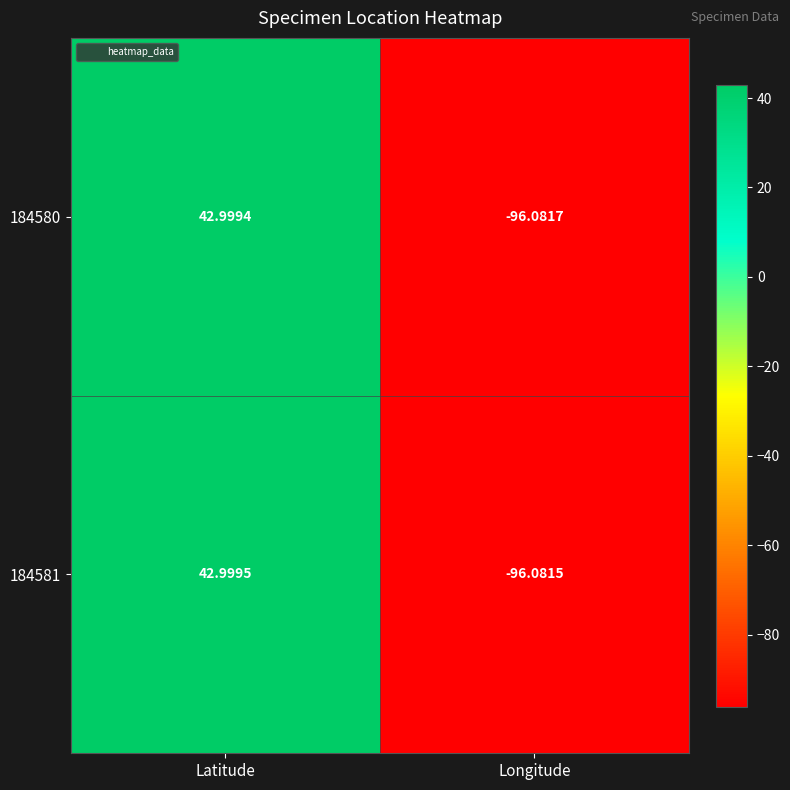

Between Latitude and Longitude, which series saw the biggest shift?

184580